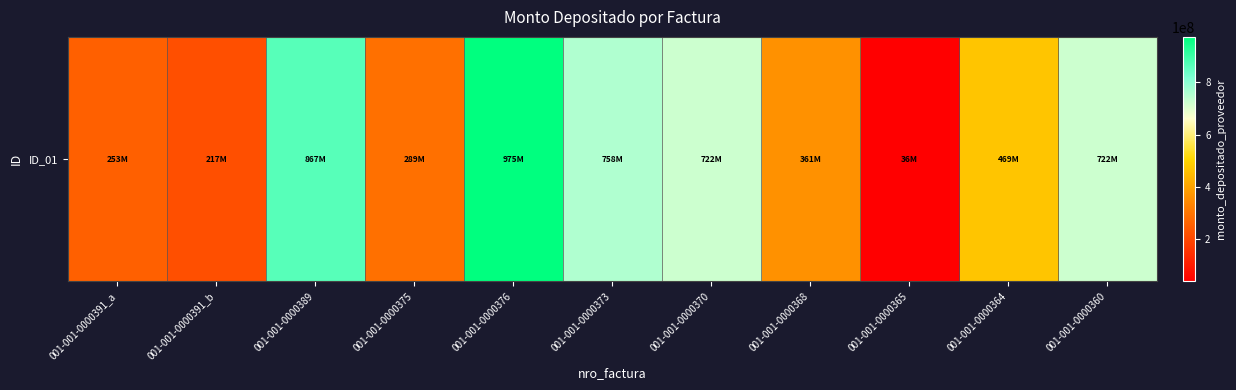

At which category does the chart reach its peak across all series?

001-001-0000376